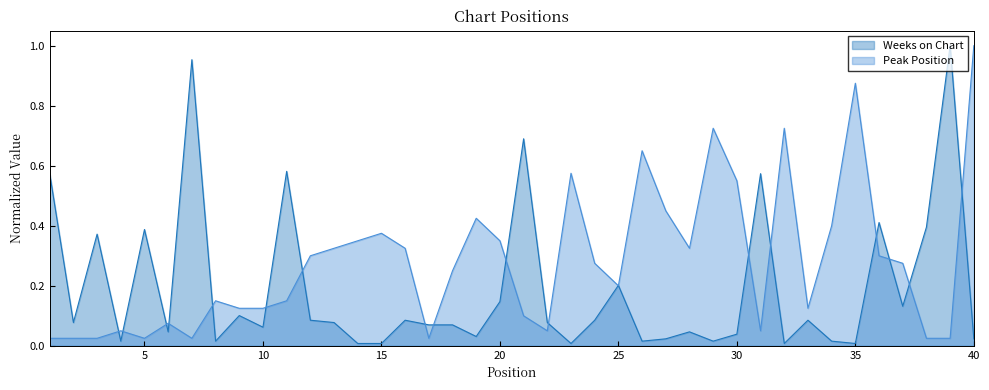

Which has a higher value, 33 or 35?

33